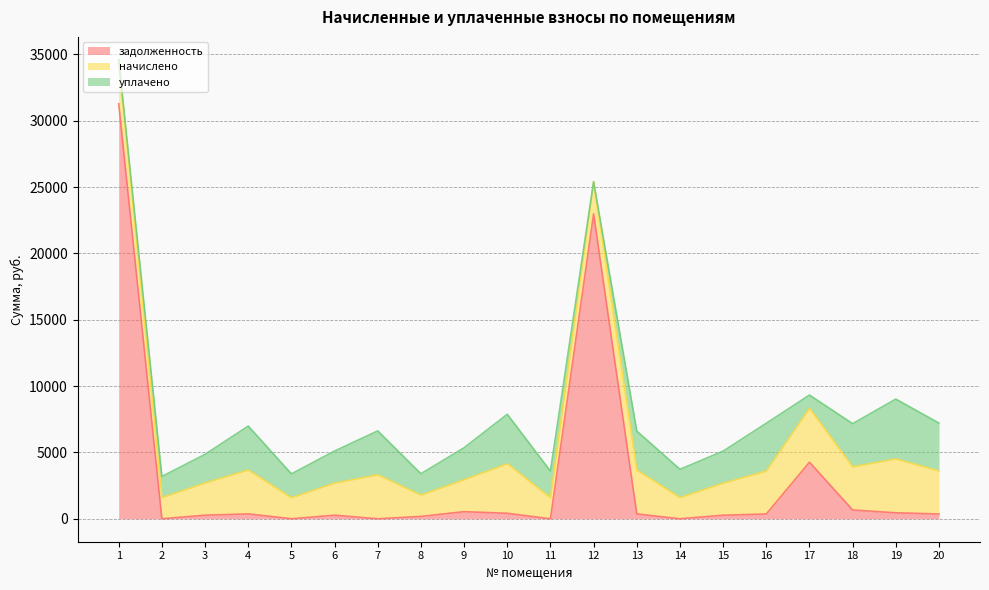

Which has a higher value, 10 or 3?

10